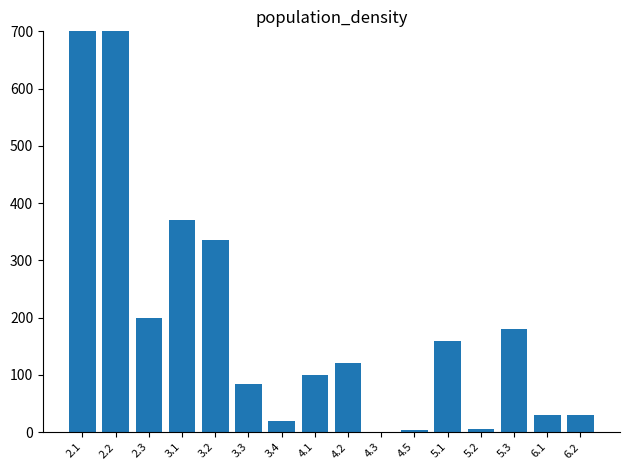

Where does the data first go above 120?

2.1